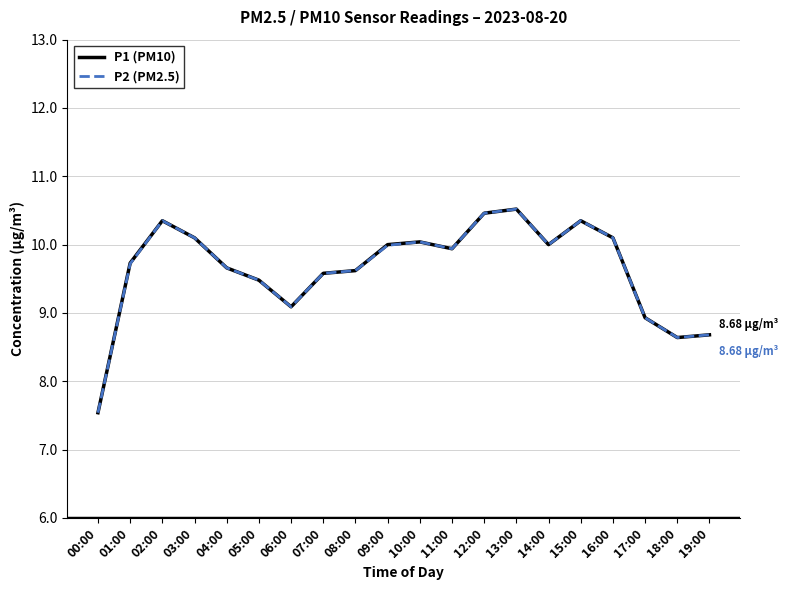

Is the value of P2 (PM2.5) at 14:00 greater than the value of P1 (PM10) at 06:00?

Yes